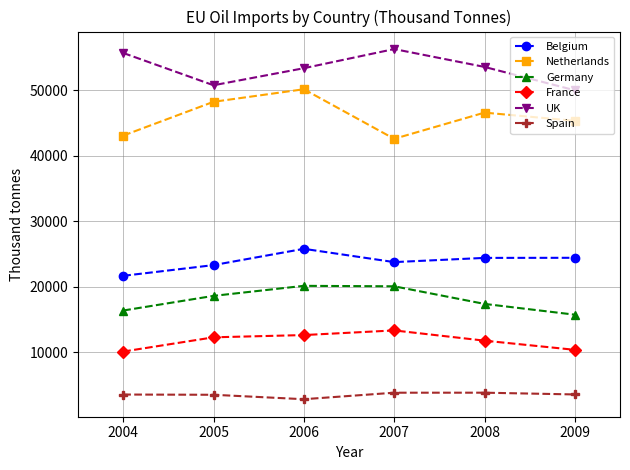

True or false: France has a value of 12637 at 2006.

True